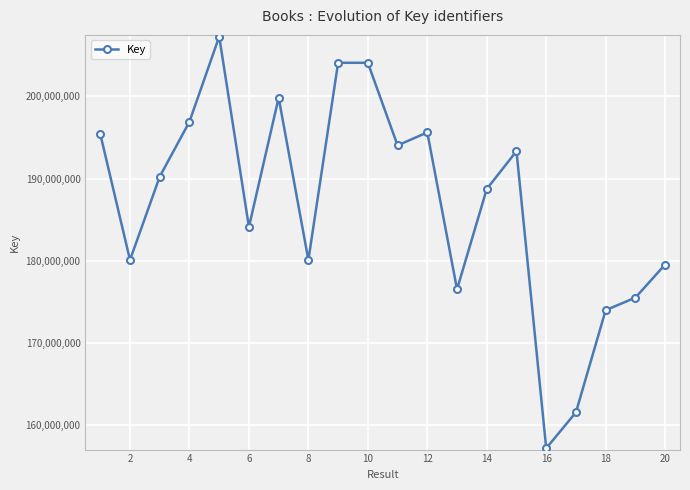

What is the difference between the maximum and minimum values?

50047980